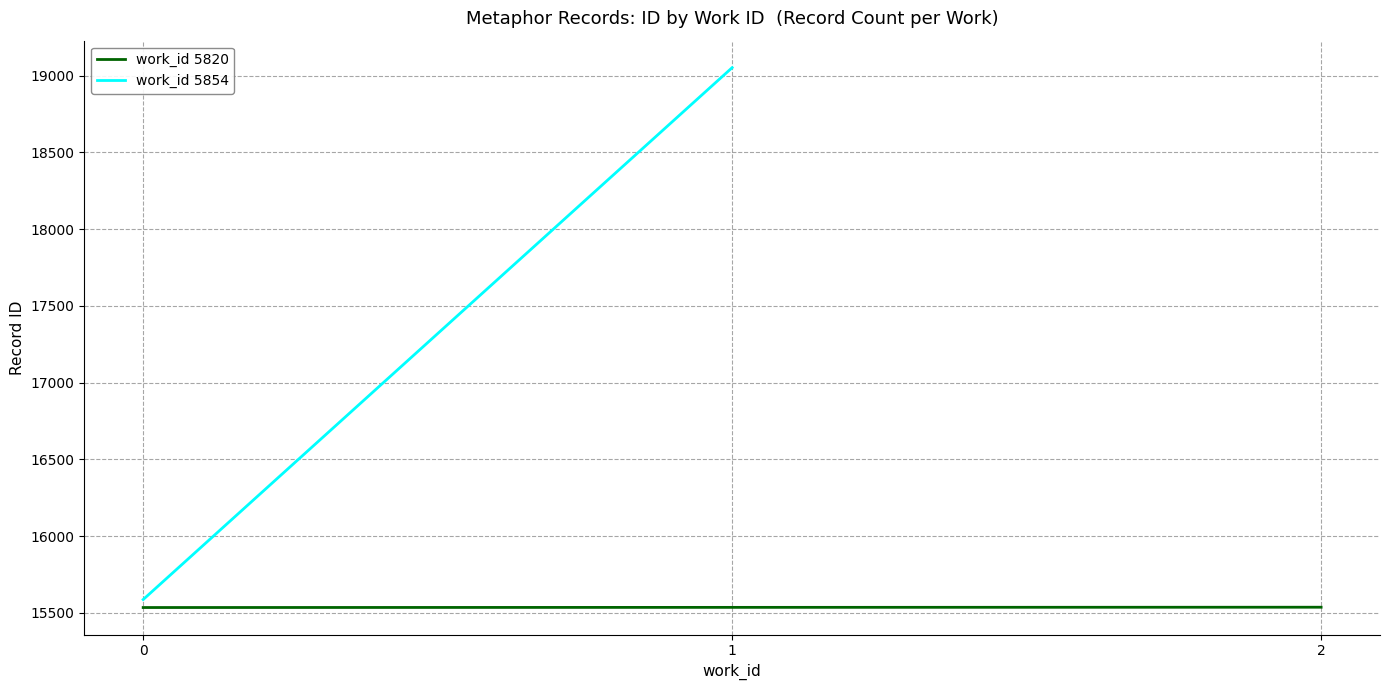

The value of work_id 5820 at 2 is 4120. True or false?

False